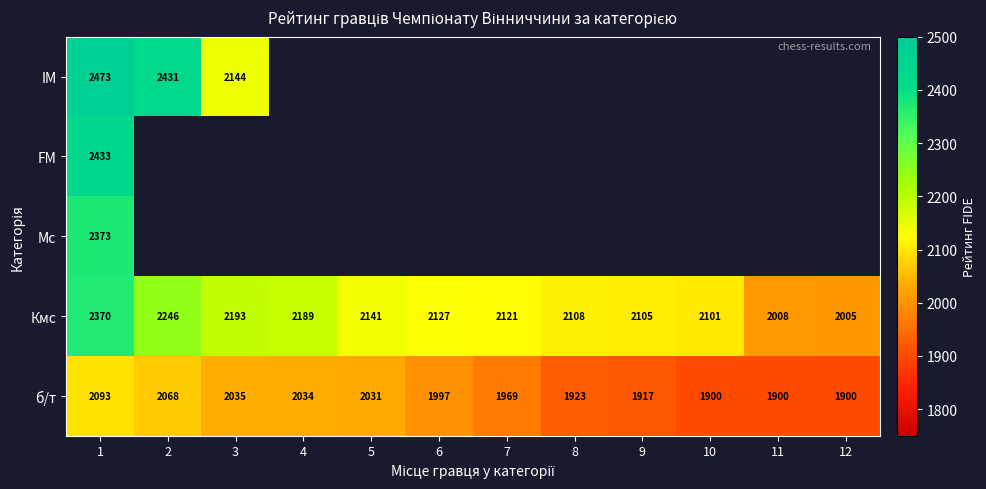

What is the spread (max minus min) of values at 3?

158.0